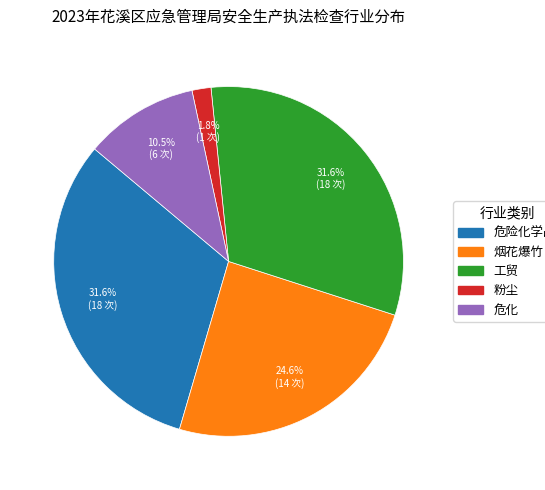

What percentage is NOT represented by 烟花爆竹?

75.4%